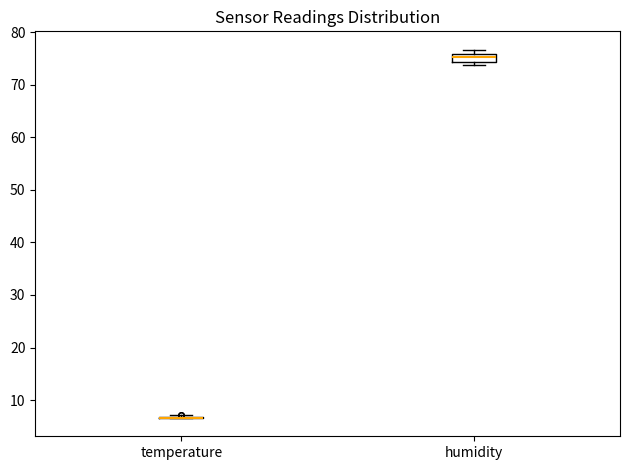

Which box is the tallest, from its lower edge to its upper edge?

humidity